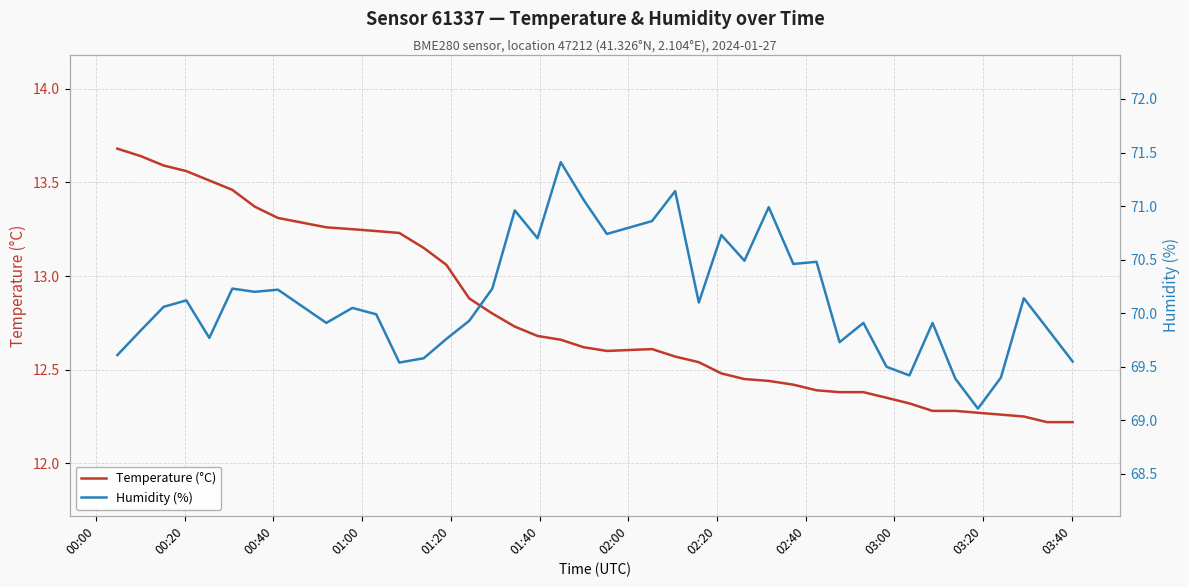

How many interior local valleys does the Humidity (%) series have?

12